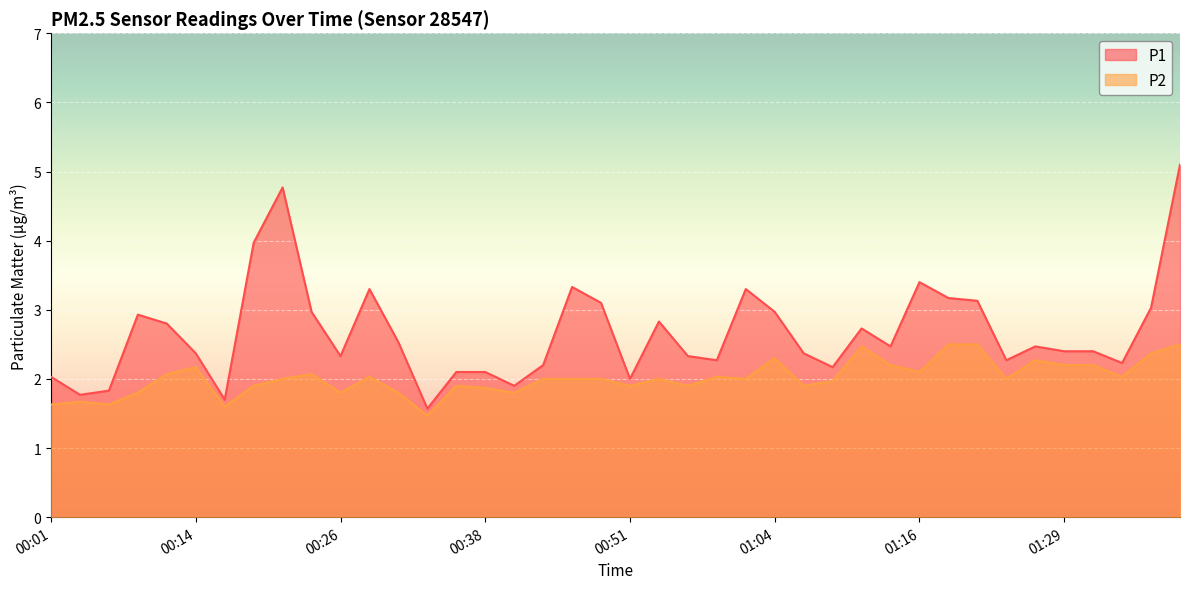

At which category does P2 reach its first local peak?

00:04